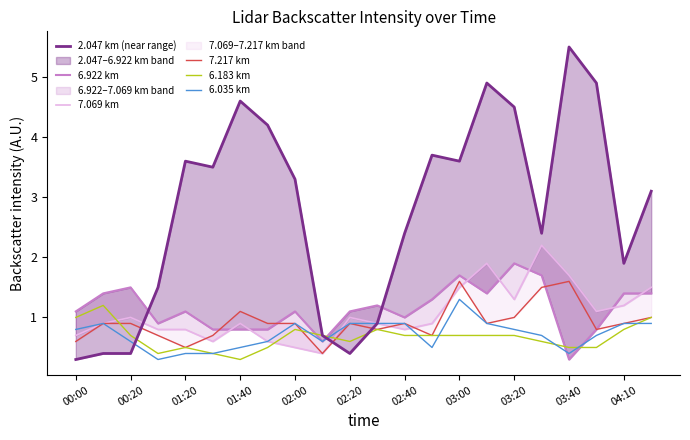

What is the minimum value for 6.183 km?

0.3